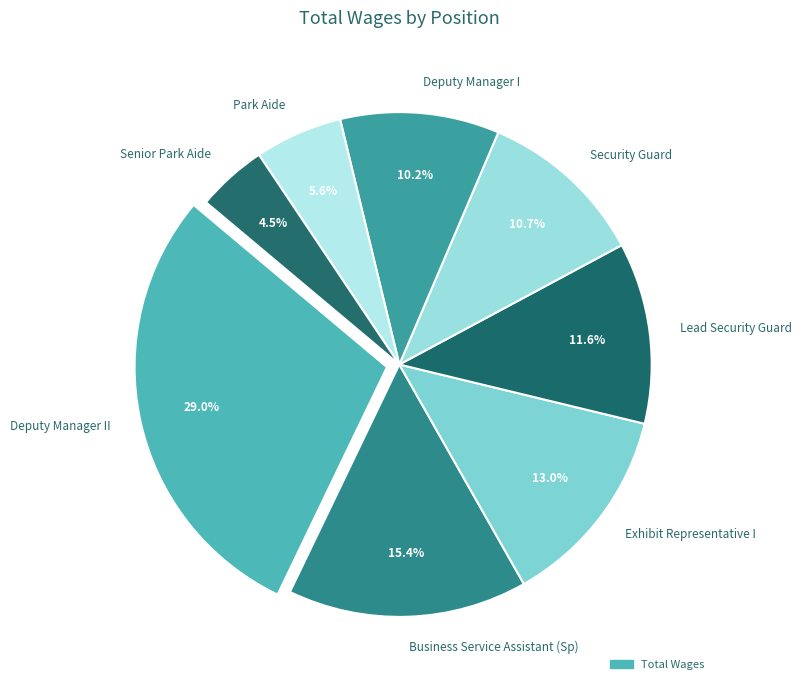

How many segments does this pie chart have?

8